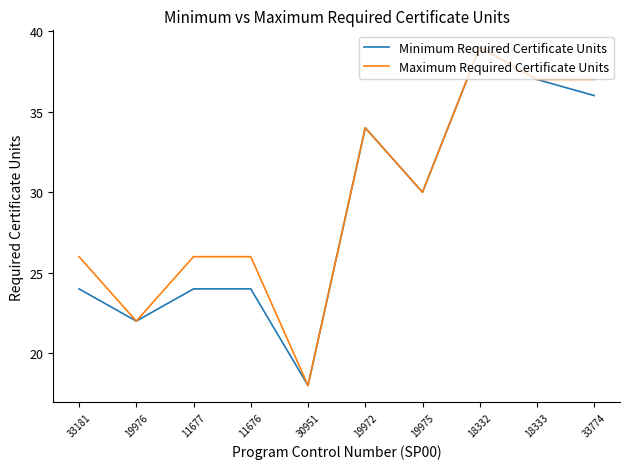

How many lines are shown in the chart?

2